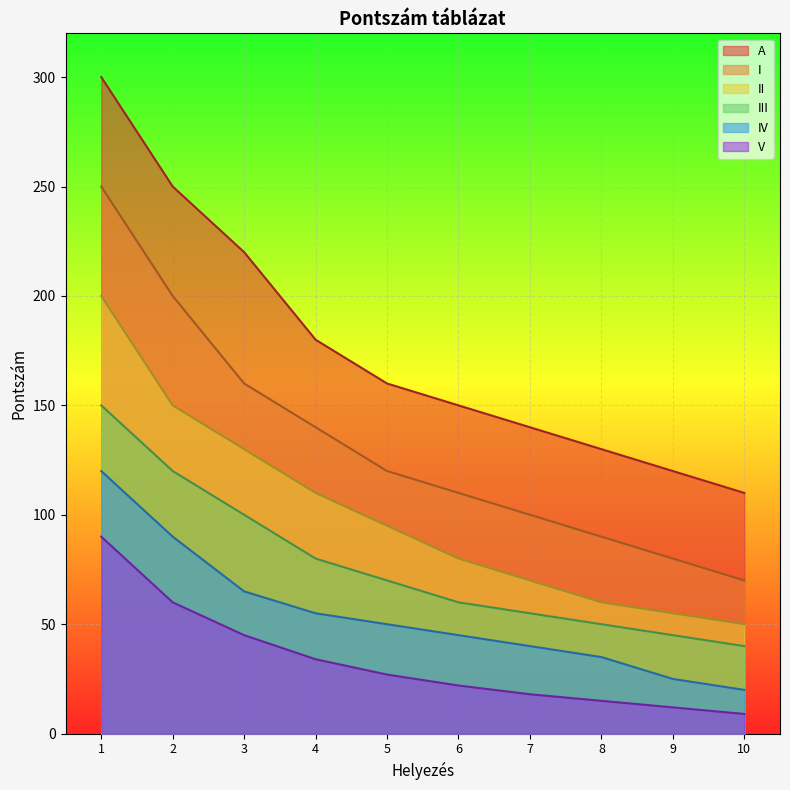

At which category is the sum across all series the highest?

1